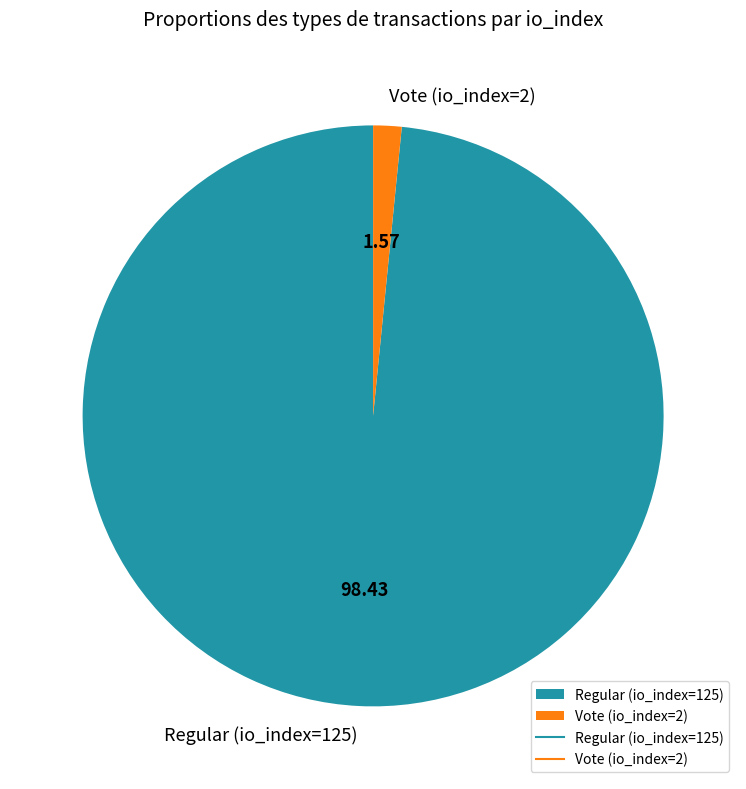

Which has a higher value, Regular (io_index=125) or Vote (io_index=2)?

Regular (io_index=125)